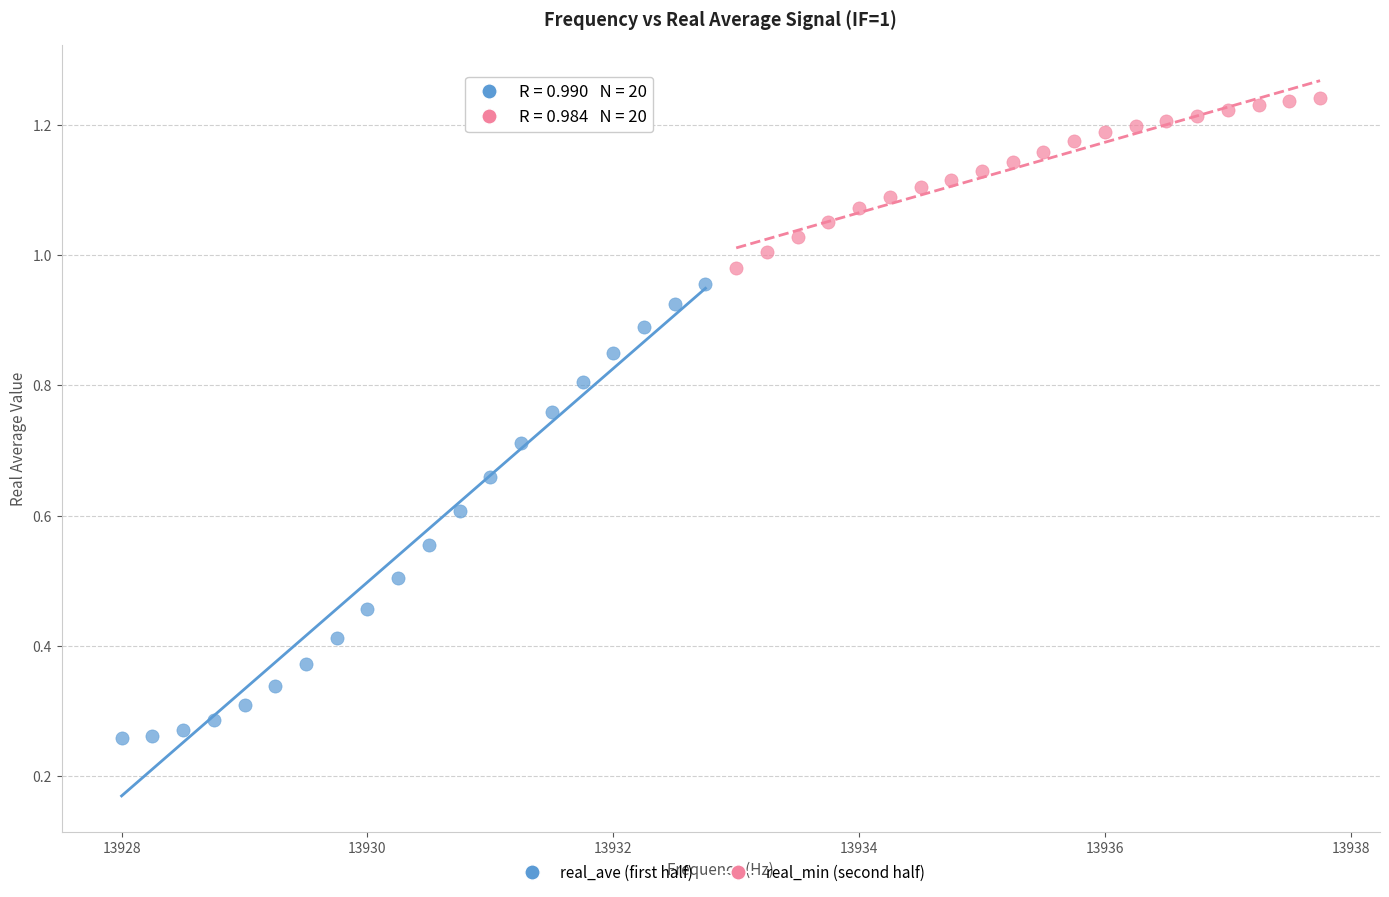

Which series reaches the maximum Y coordinate?

real_min (second half)